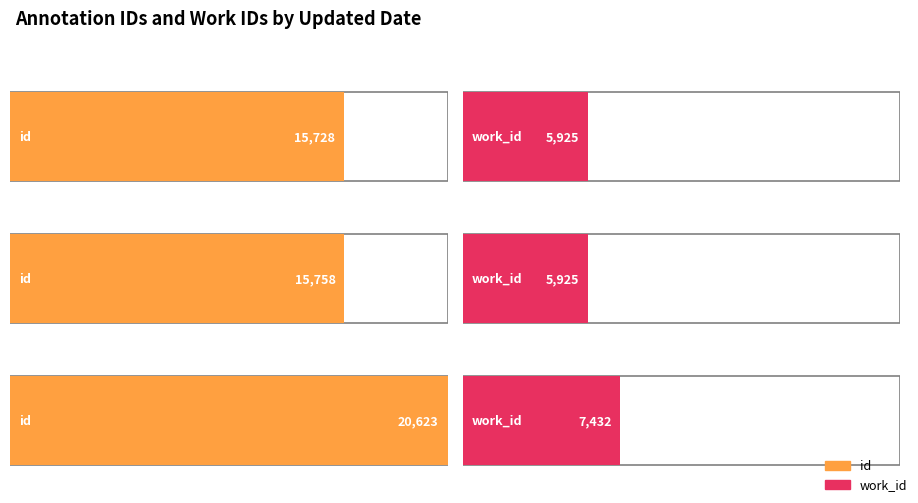

What is the minimum value for work_id?

5925